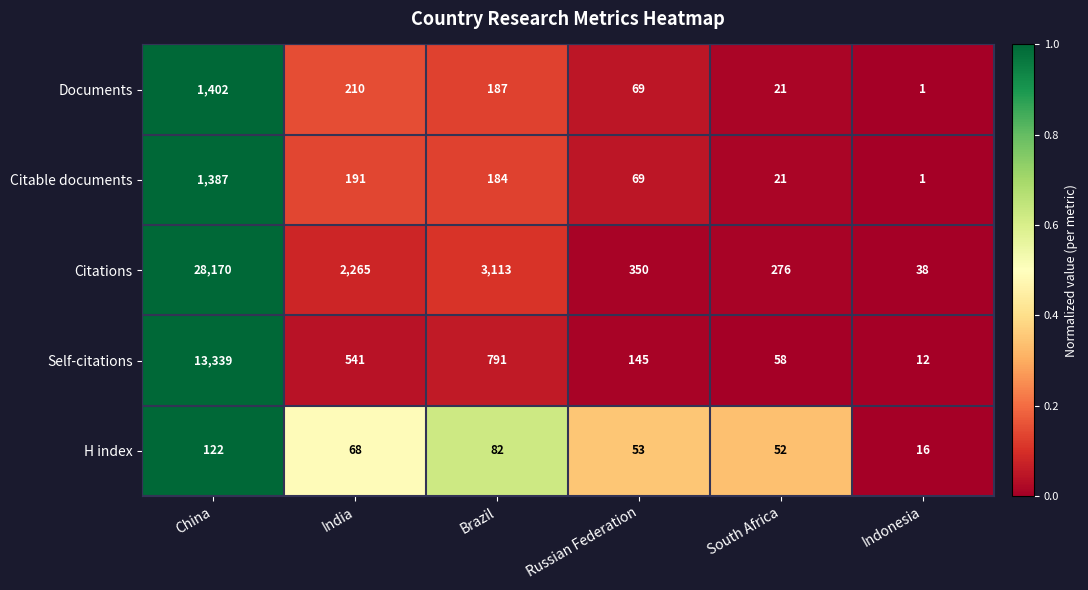

What is the maximum value shown in the chart?

28170